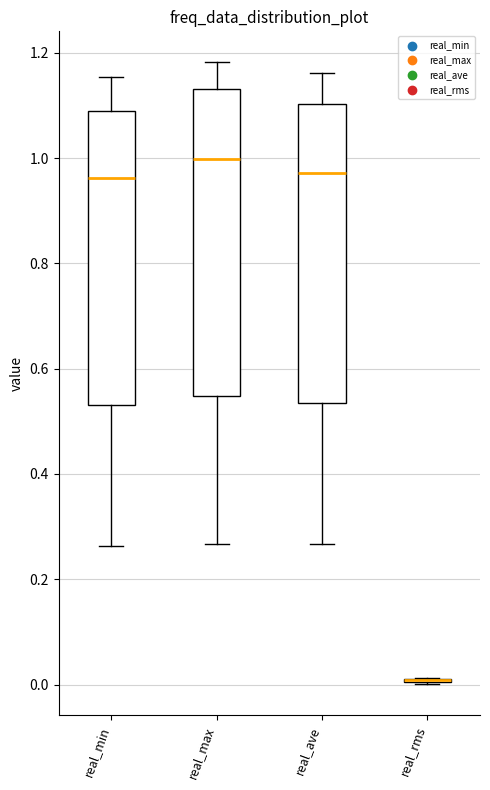

Where does the median line of the box for real_max sit on the y-axis? The values are not printed on the chart, so give them approximately, as read against the axis.

1.00